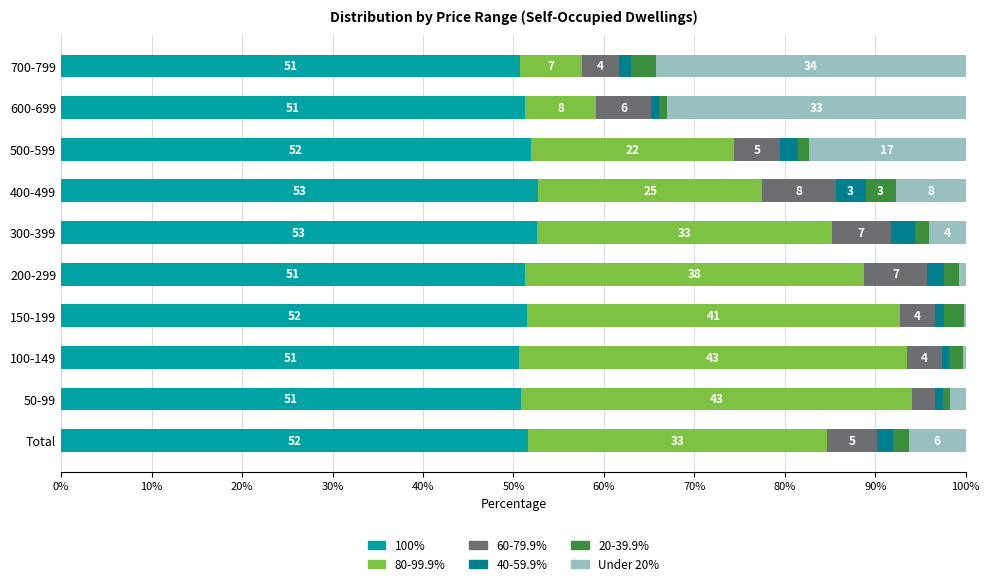

What is the total value across all series at Total?

100.0